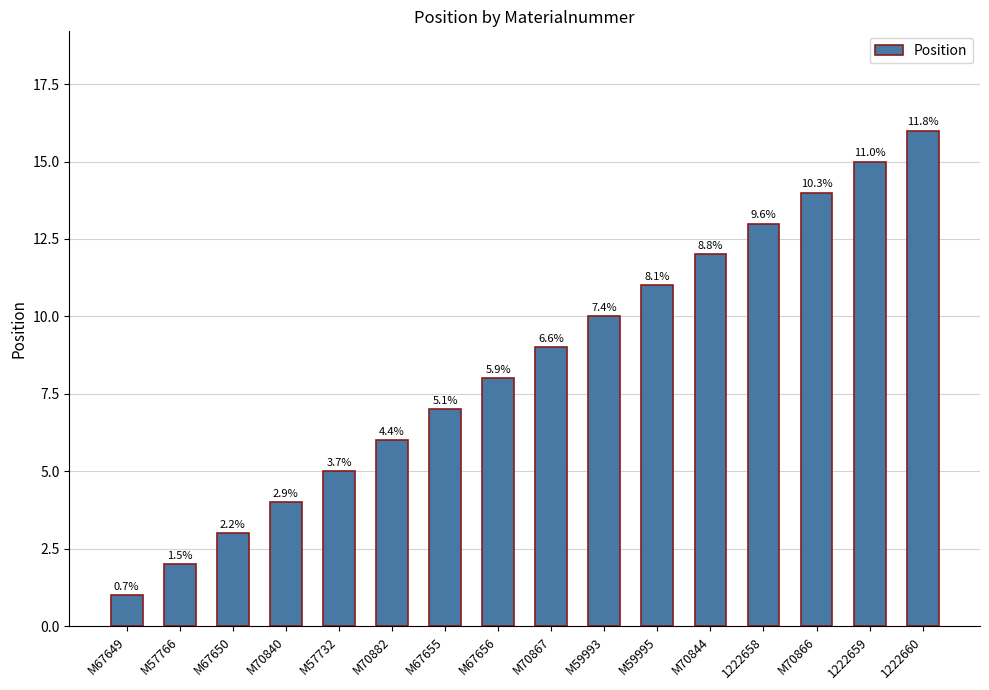

What is the difference between the maximum and minimum values?

15